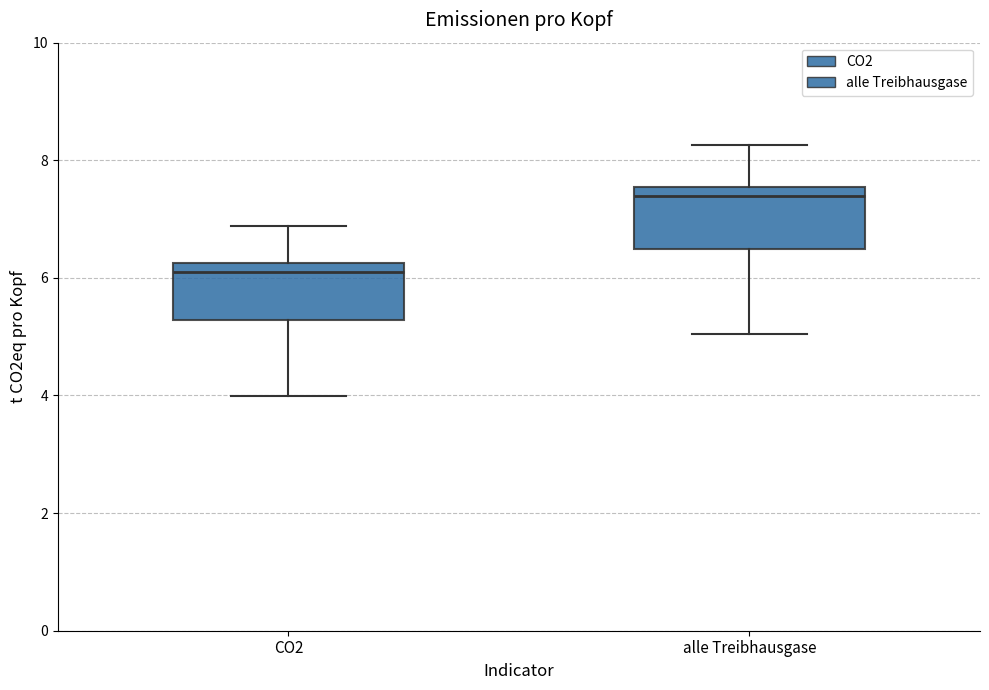

Where is the upper edge of the box for CO2 on the y-axis? The values are not printed on the chart, so give them approximately, as read against the axis.

6.2